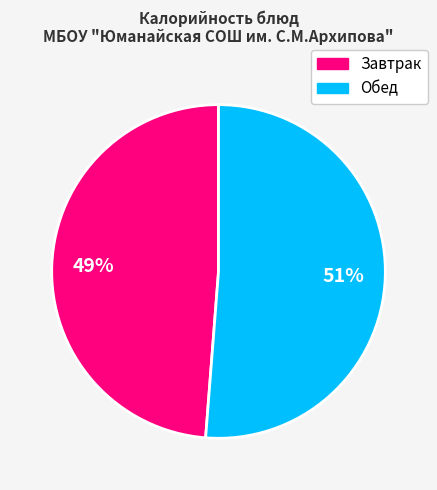

To the nearest percent, what is the difference between the largest and smallest slice percentages?

2%